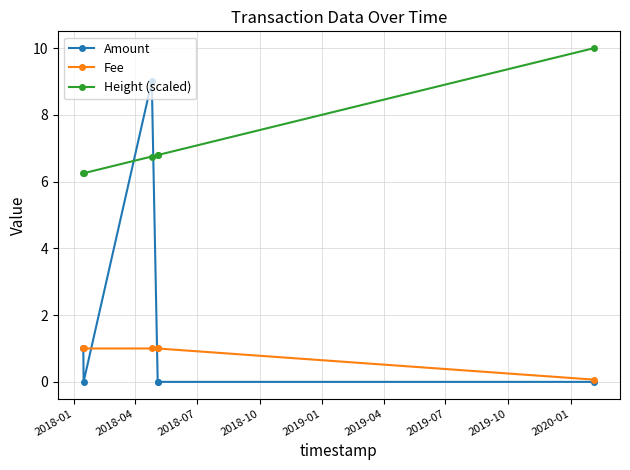

List the series in order of their peak value, highest first.

Height (scaled), Amount, Fee